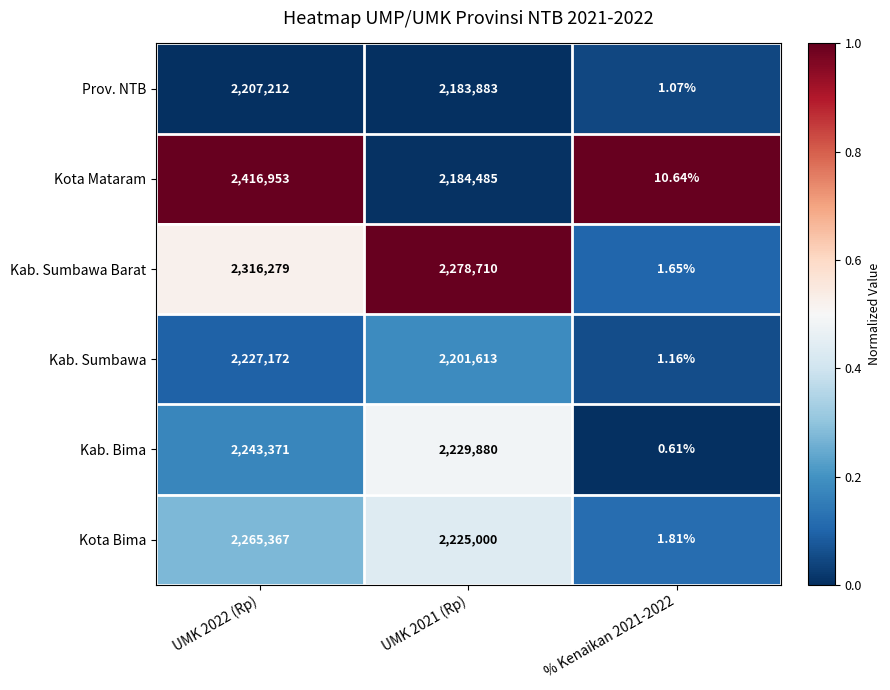

At UMK 2021 (Rp), list the series in order from largest to smallest.

Kab. Sumbawa Barat, Kab. Bima, Kota Bima, Kab. Sumbawa, Kota Mataram, Prov. NTB